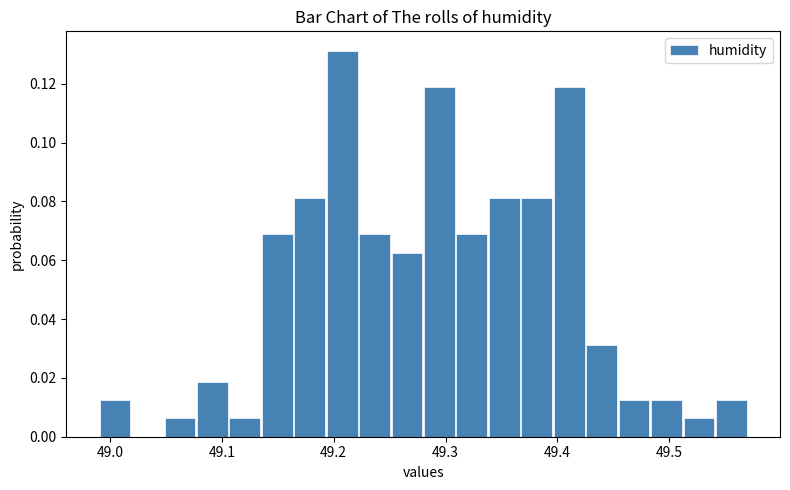

Read against the x-axis, roughly where is the centre of the tallest bar?

49.21